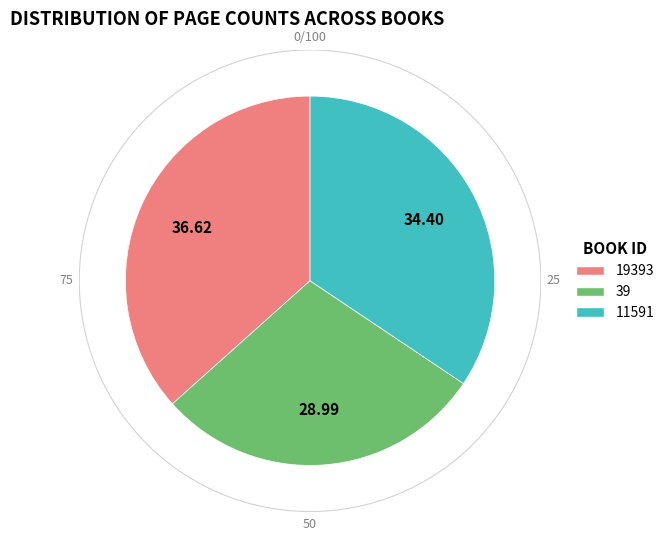

To the nearest percent, what percentage of the pie is 19393?

37%